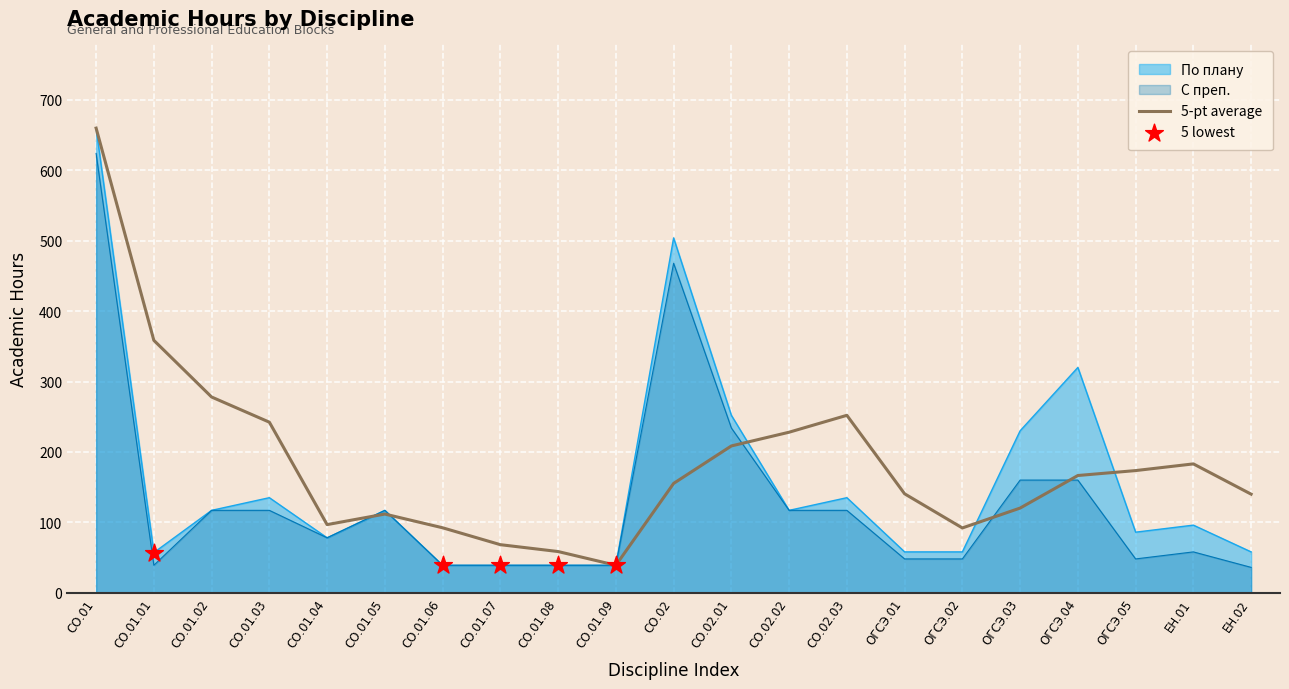

What is the greatest value displayed?

660.0